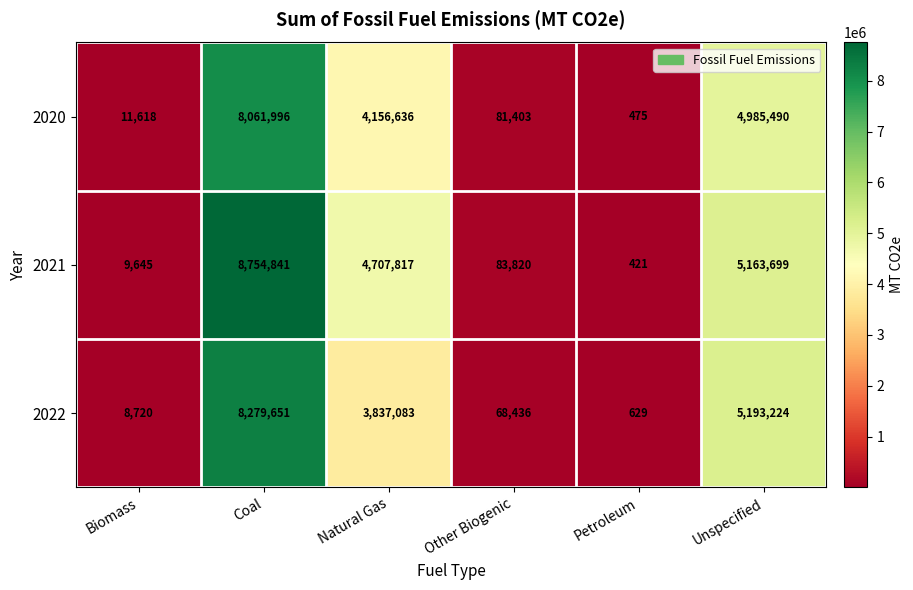

What is the maximum value shown in the chart?

8754841